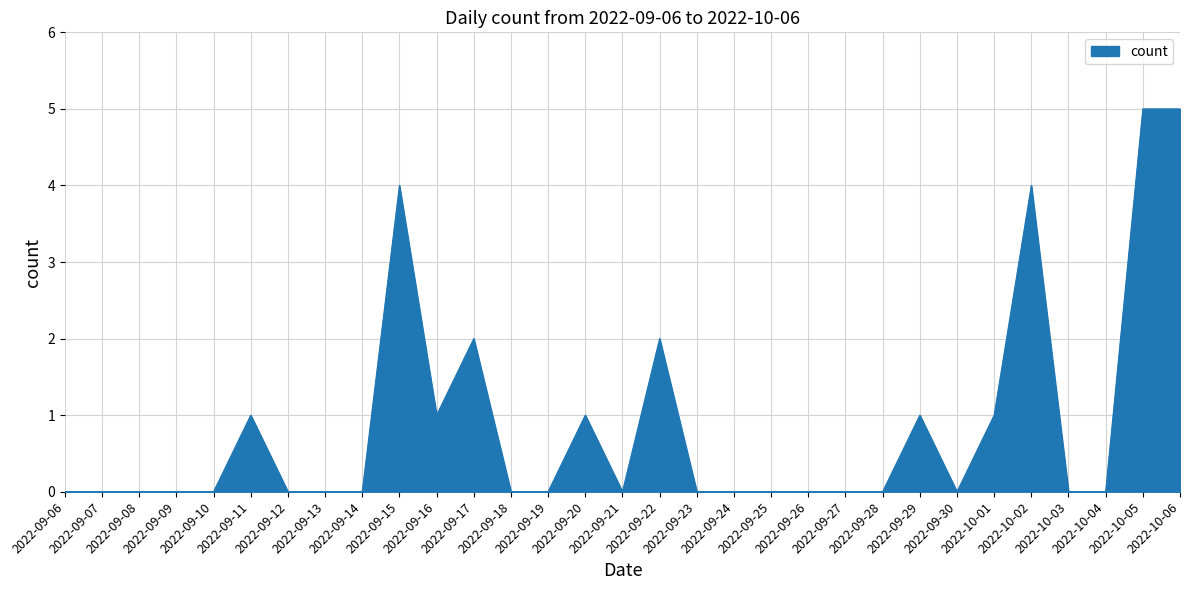

Does the chart display data point markers on the line(s)?

No